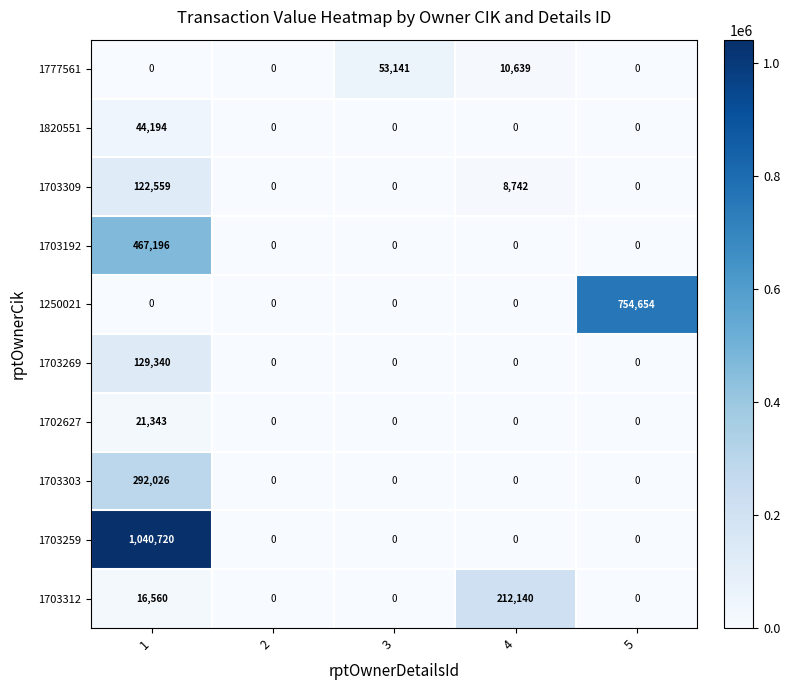

What is the difference between the 1703312 values at 2 and 1?

16560